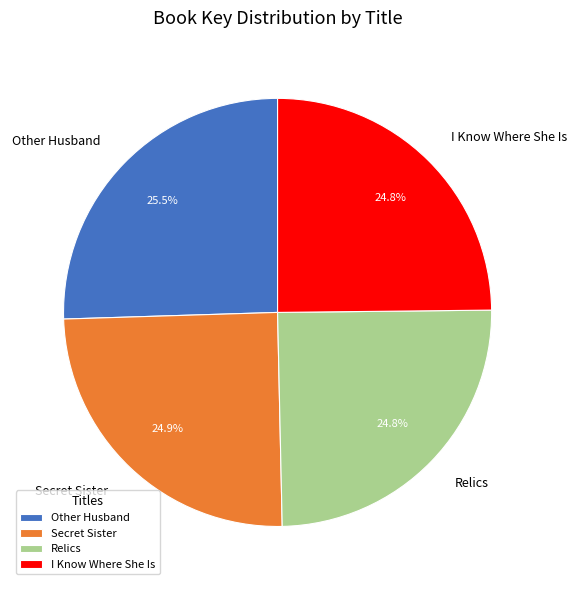

Which has a higher value, Secret Sister or Other Husband?

Other Husband